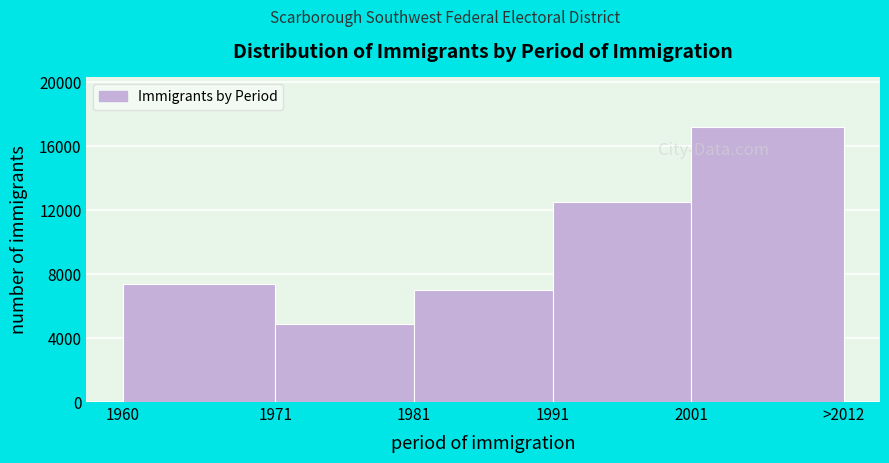

Reading right to left, extract all data points from this chart.

17210	12505	7020	4865	7390